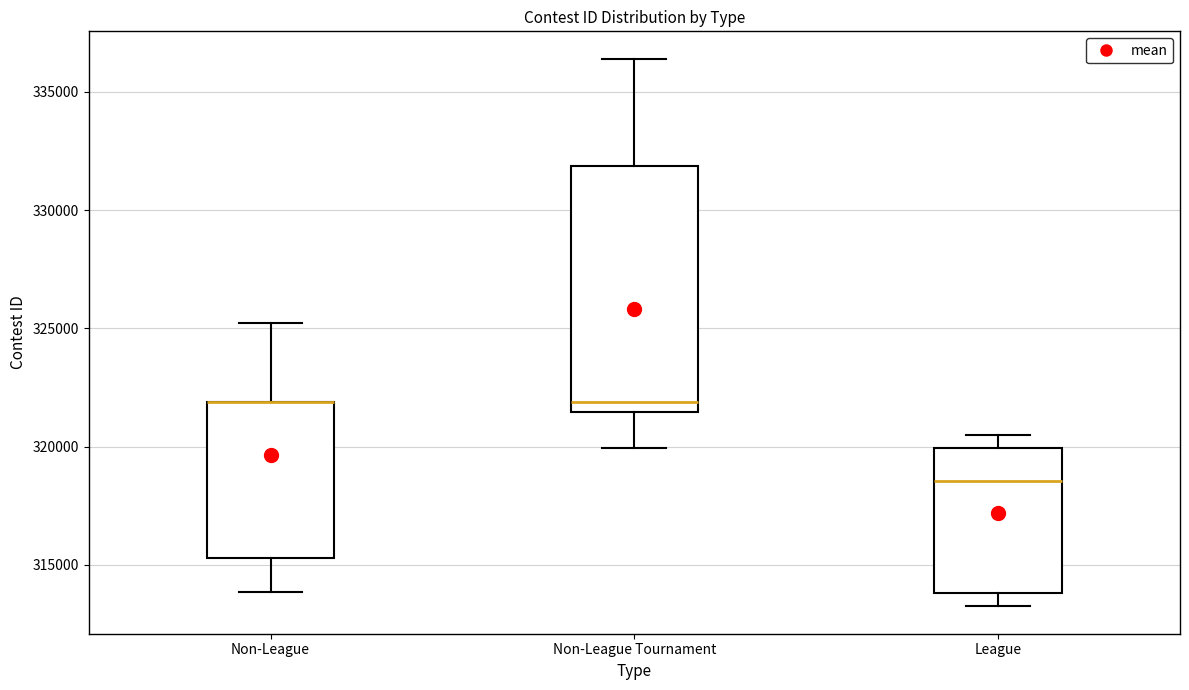

Reading left to right, read every box against the y-axis: the position of its median line, the range the box covers, and the ends of its whiskers. The values are not printed on the chart, so give them approximately, as read against the axis.

Non-League: median 322000 (drawn on the box's upper edge), box 315500 to 322000, whiskers 314000 to 325000
Non-League Tournament: median 322000, box 321500 to 332000, whiskers 320000 to 336500
League: median 318500, box 314000 to 320000, whiskers 313500 to 320500